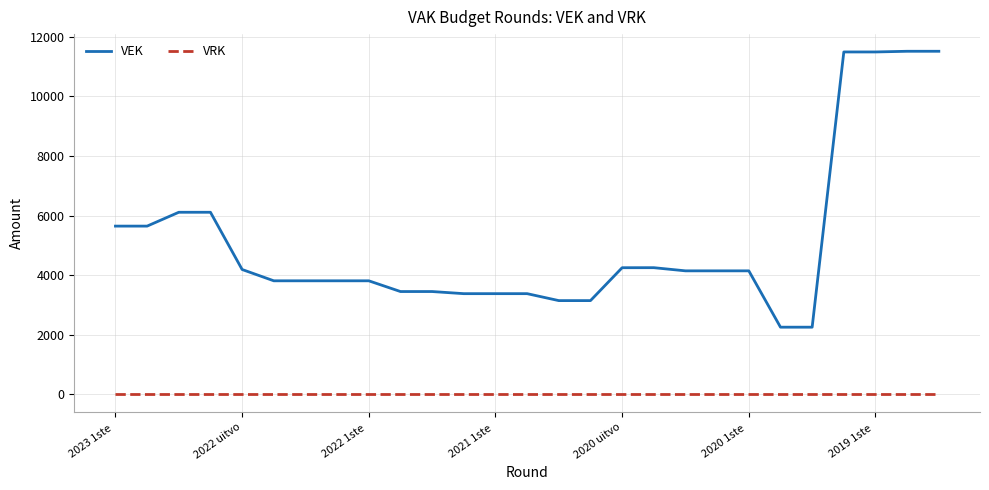

What is the average value of the VEK series?

5100